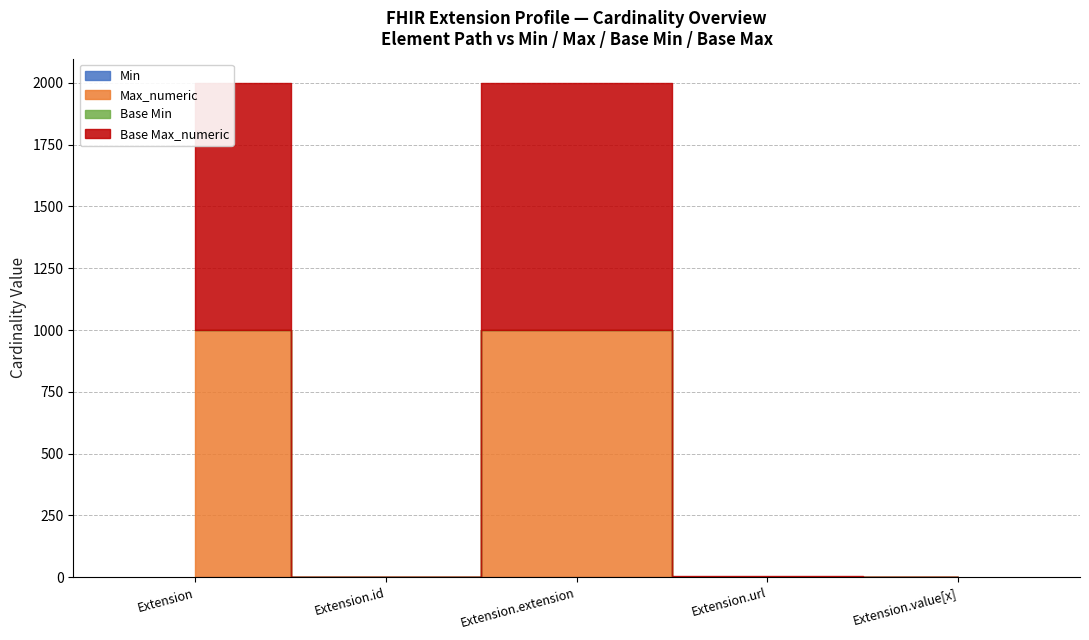

Reading right to left, extract all data points from this chart.

Min: Extension.value[x]=1	Extension.url=1	Extension.extension=0	Extension.id=0	Extension=0
Max_numeric: Extension.value[x]=1	Extension.url=1	Extension.extension=999	Extension.id=1	Extension=999
Base Min: Extension.value[x]=0	Extension.url=1	Extension.extension=0	Extension.id=0	Extension=0
Base Max_numeric: Extension.value[x]=1	Extension.url=1	Extension.extension=999	Extension.id=1	Extension=999